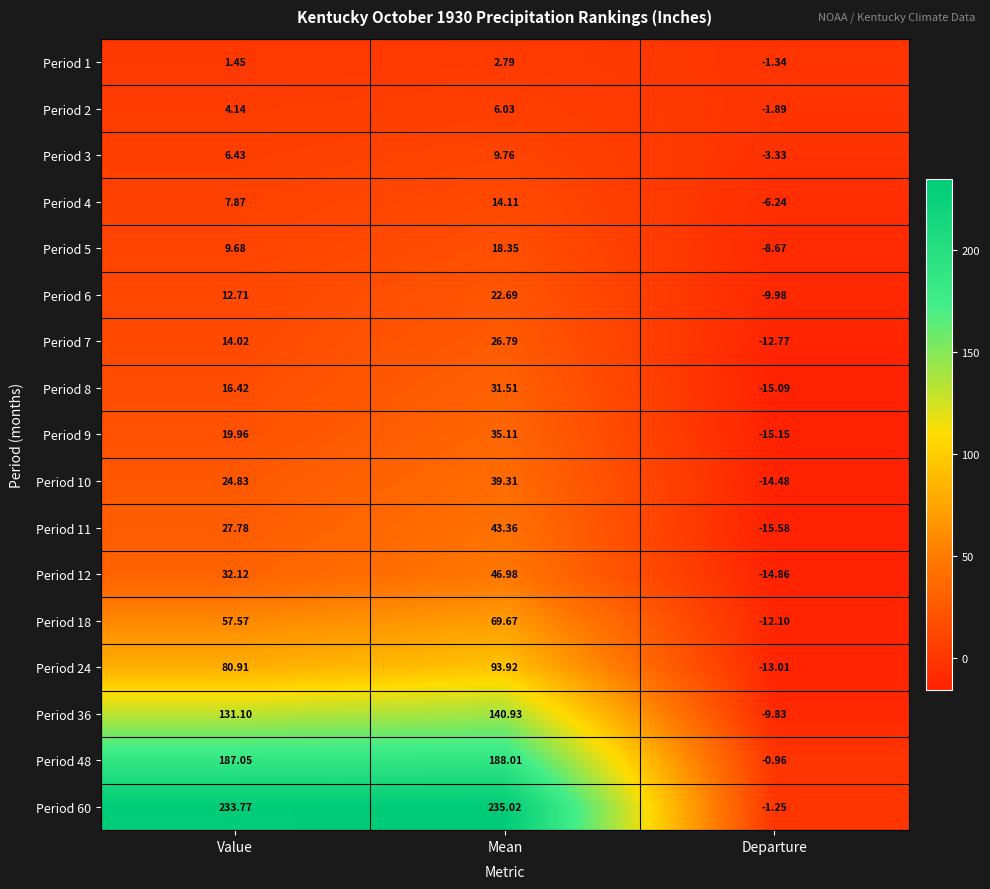

Where is Period 8 nearest to the value 8?

Value